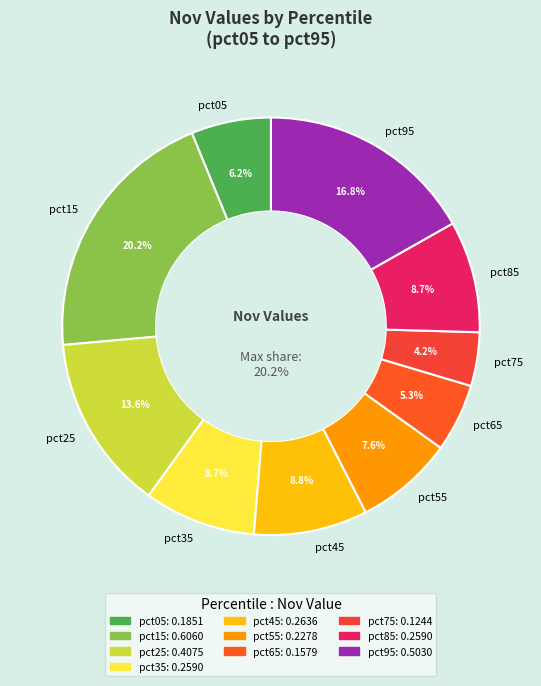

Is there a majority slice in this chart?

No